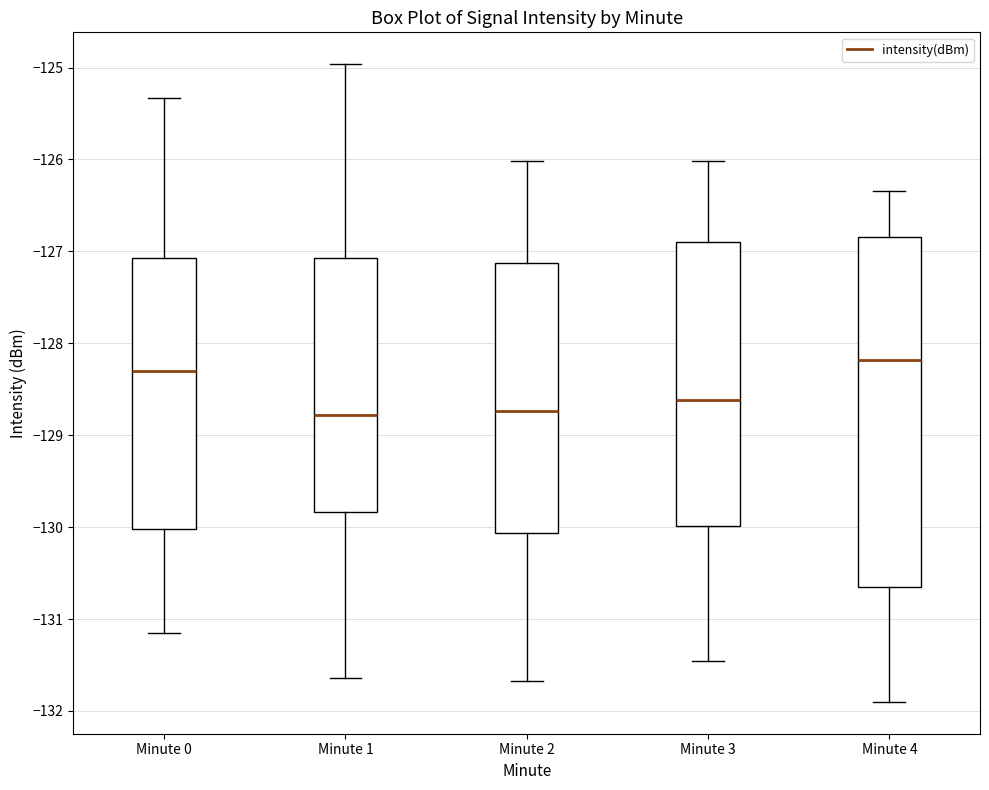

Reading left to right, read every box against the y-axis: the position of its median line, the range the box covers, and the ends of its whiskers. The values are not printed on the chart, so give them approximately, as read against the axis.

Minute 0: median -128.3, box -130.0 to -127.1, whiskers -131.2 to -125.3
Minute 1: median -128.8, box -129.8 to -127.1, whiskers -131.6 to -125.0
Minute 2: median -128.7, box -130.1 to -127.1, whiskers -131.7 to -126.0
Minute 3: median -128.6, box -130.0 to -126.9, whiskers -131.5 to -126.0
Minute 4: median -128.2, box -130.7 to -126.8, whiskers -131.9 to -126.3